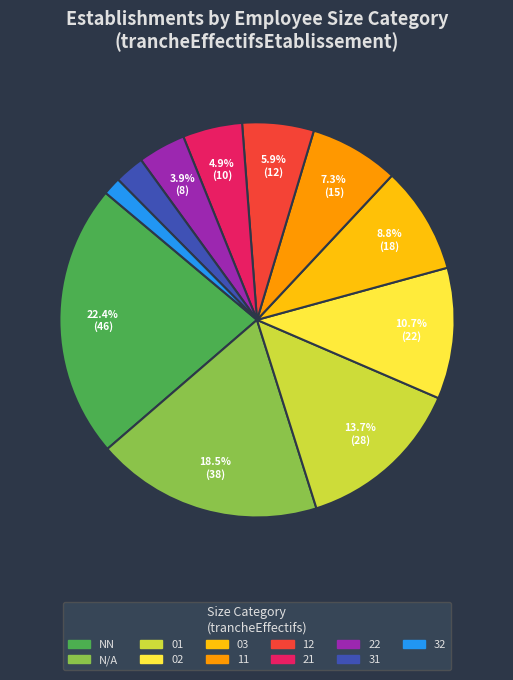

Does any single category account for the majority?

No